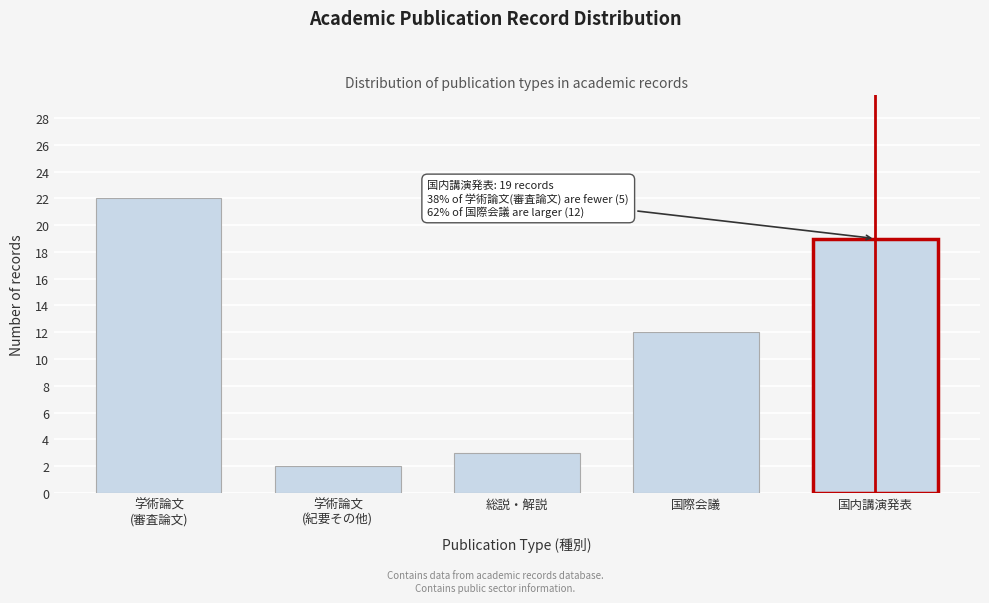

Reading right to left, transcribe all the data shown in this chart.

19	12	3	2	22